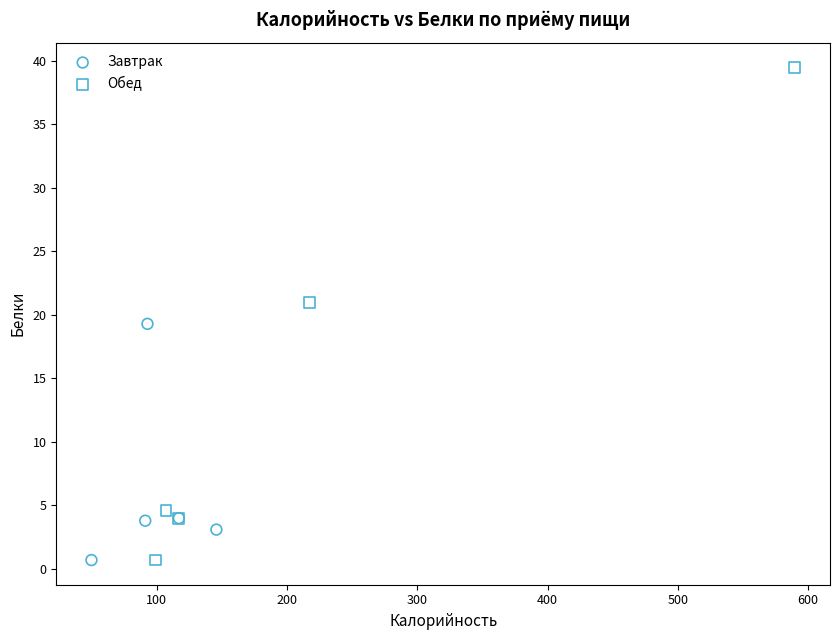

Which series contains the highest Y value?

Обед